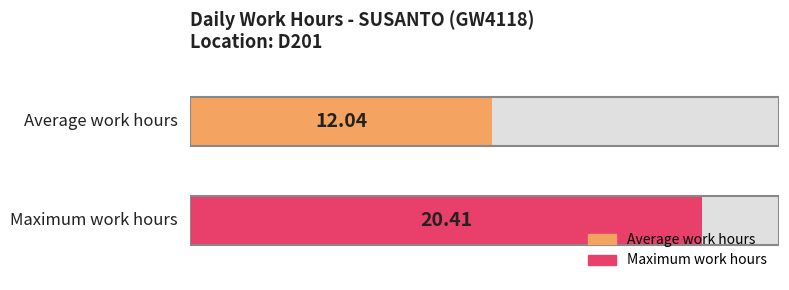

Does the chart contain any negative values?

No